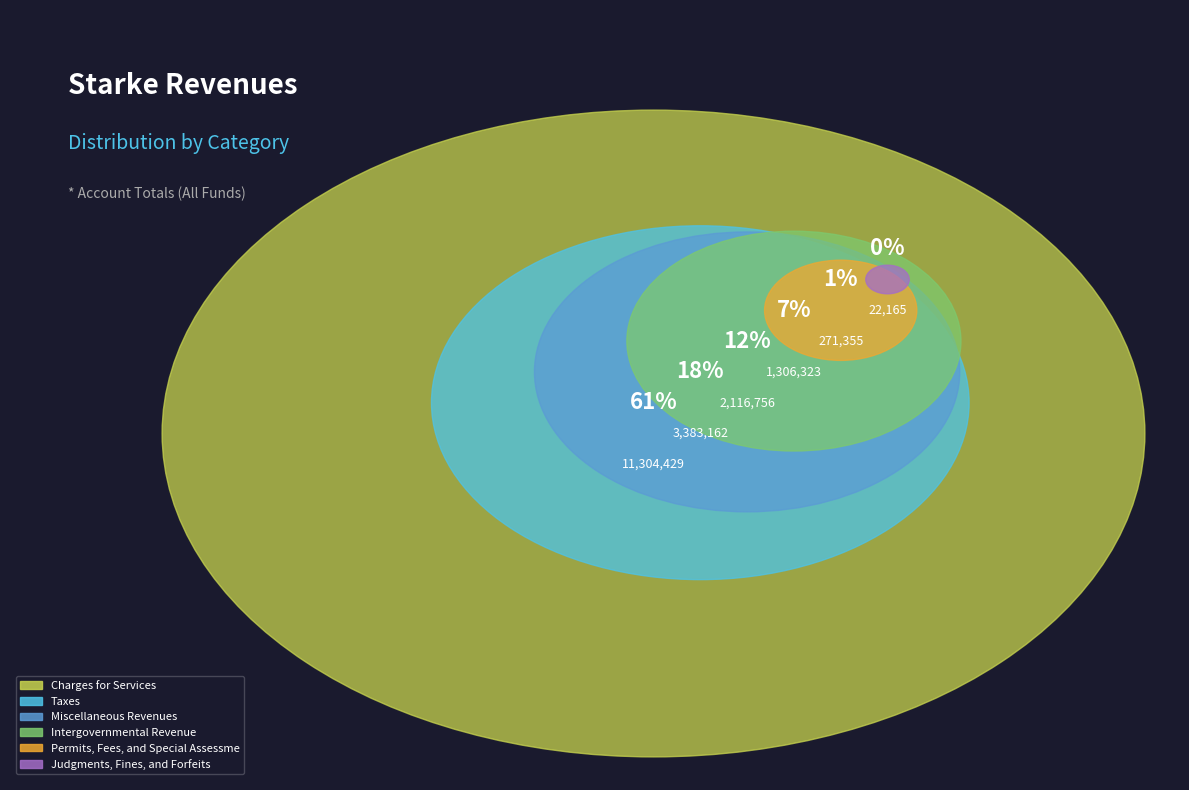

The Charges for Services slice represents 61% of the pie. True or false?

True